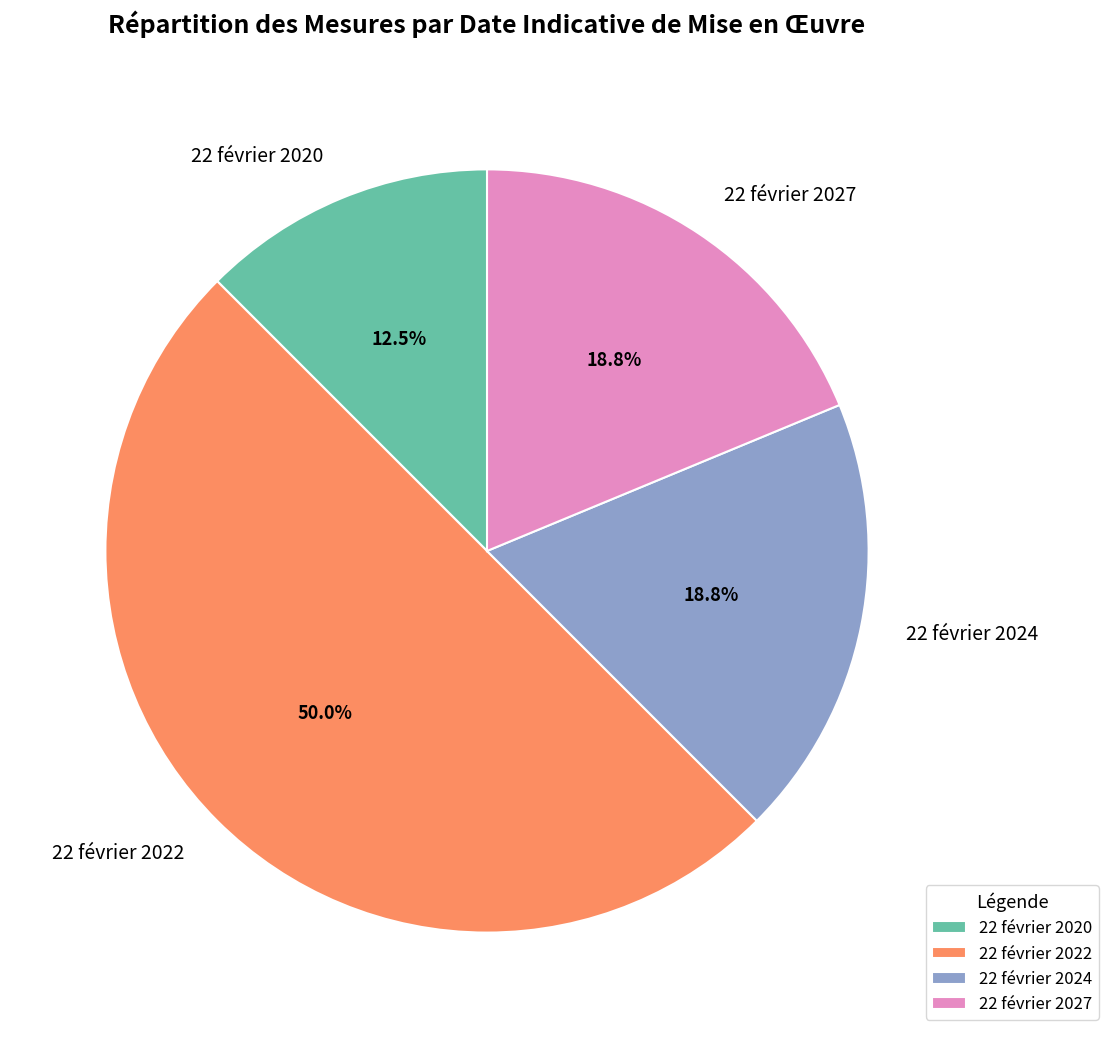

What is the smallest slice in the pie chart?

22 février 2020